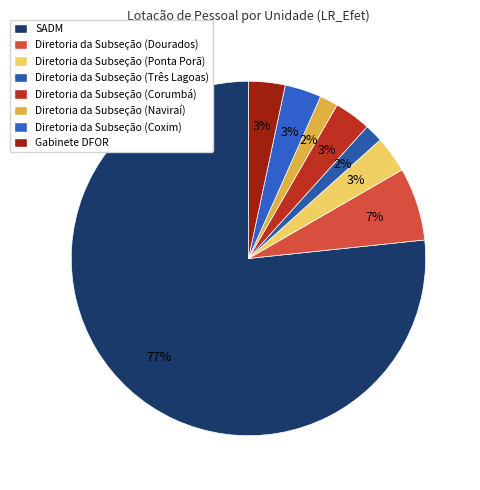

To the nearest percent, what percentage of the pie is Gabinete DFOR?

3%